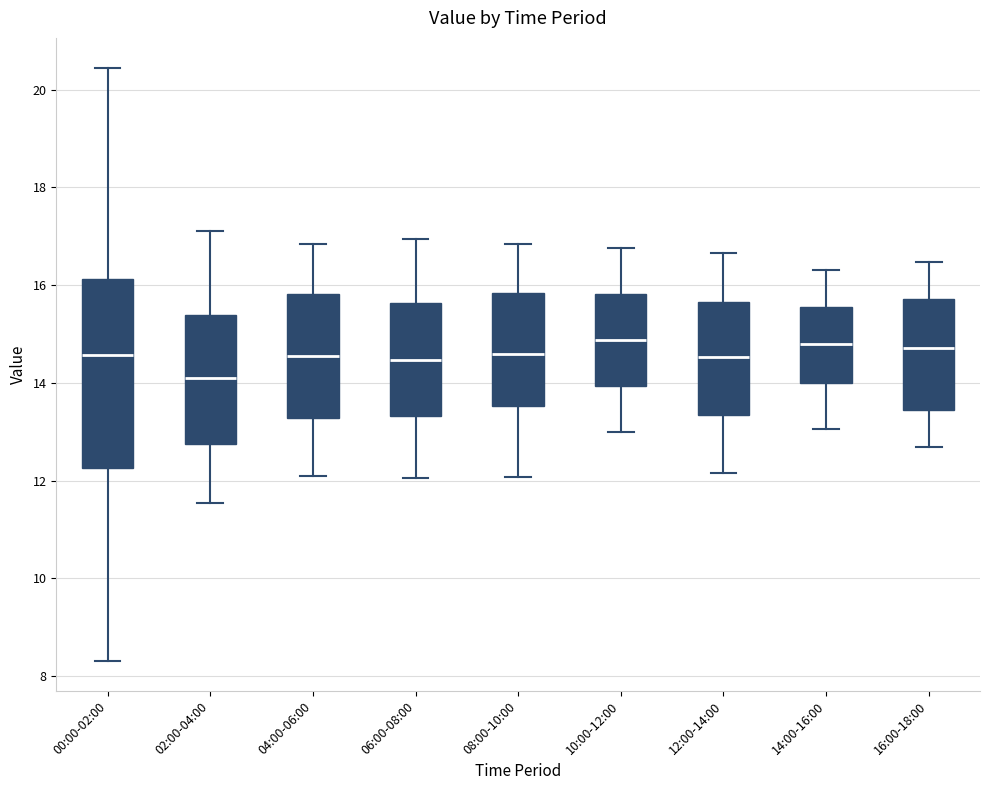

Comparing the boxes themselves (not the whiskers), which one is the tallest?

00:00-02:00